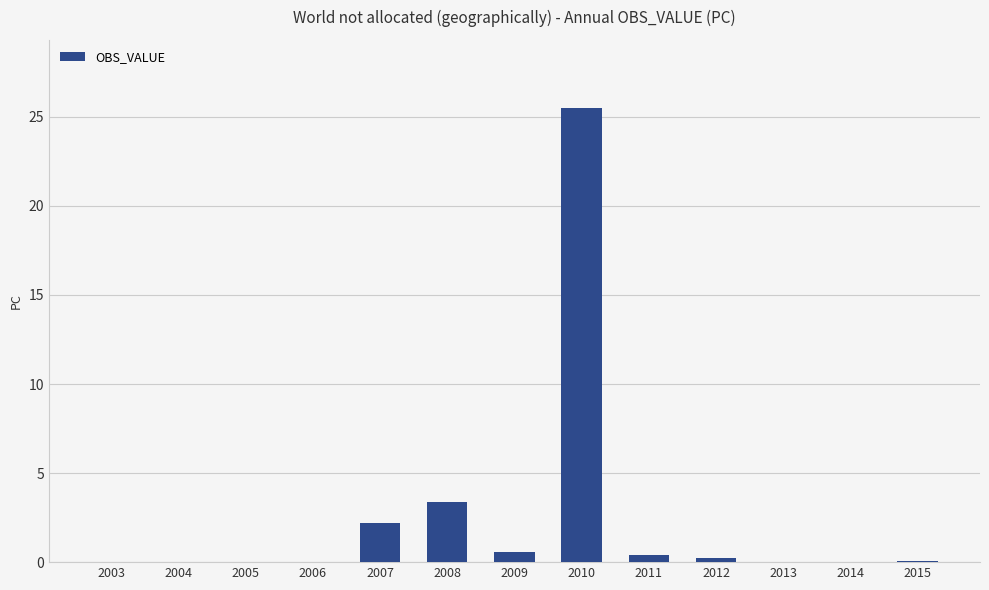

Is it true that the value at 2008 is 5.3?

False